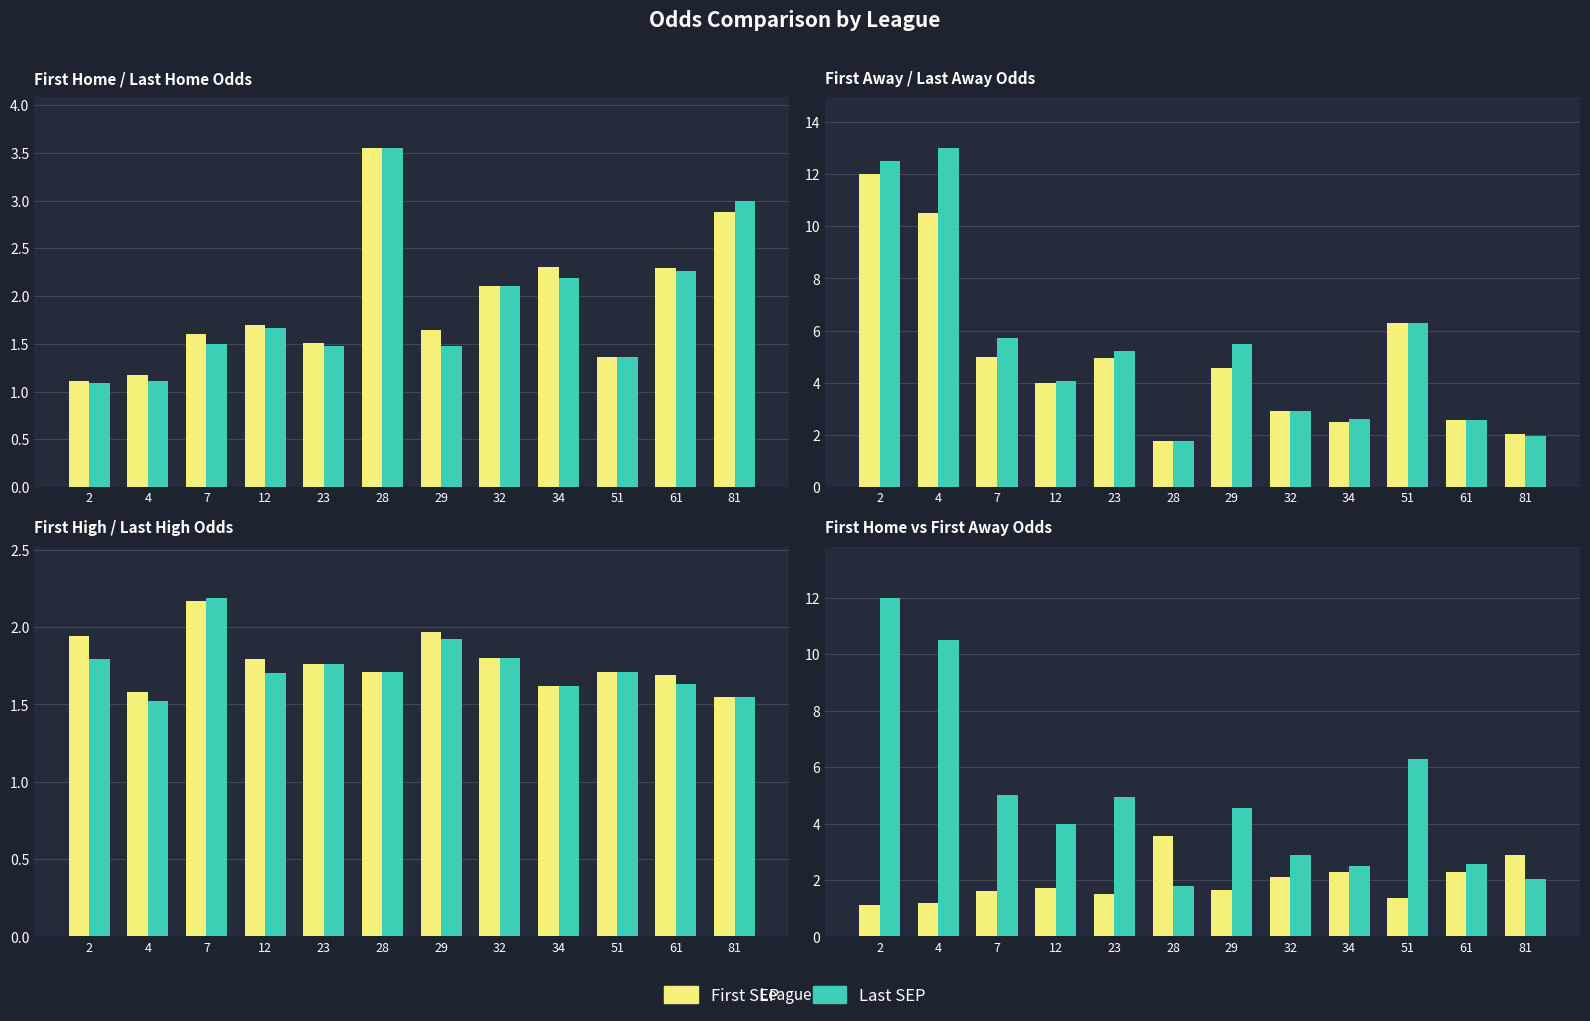

Does the chart contain stacked bars?

No